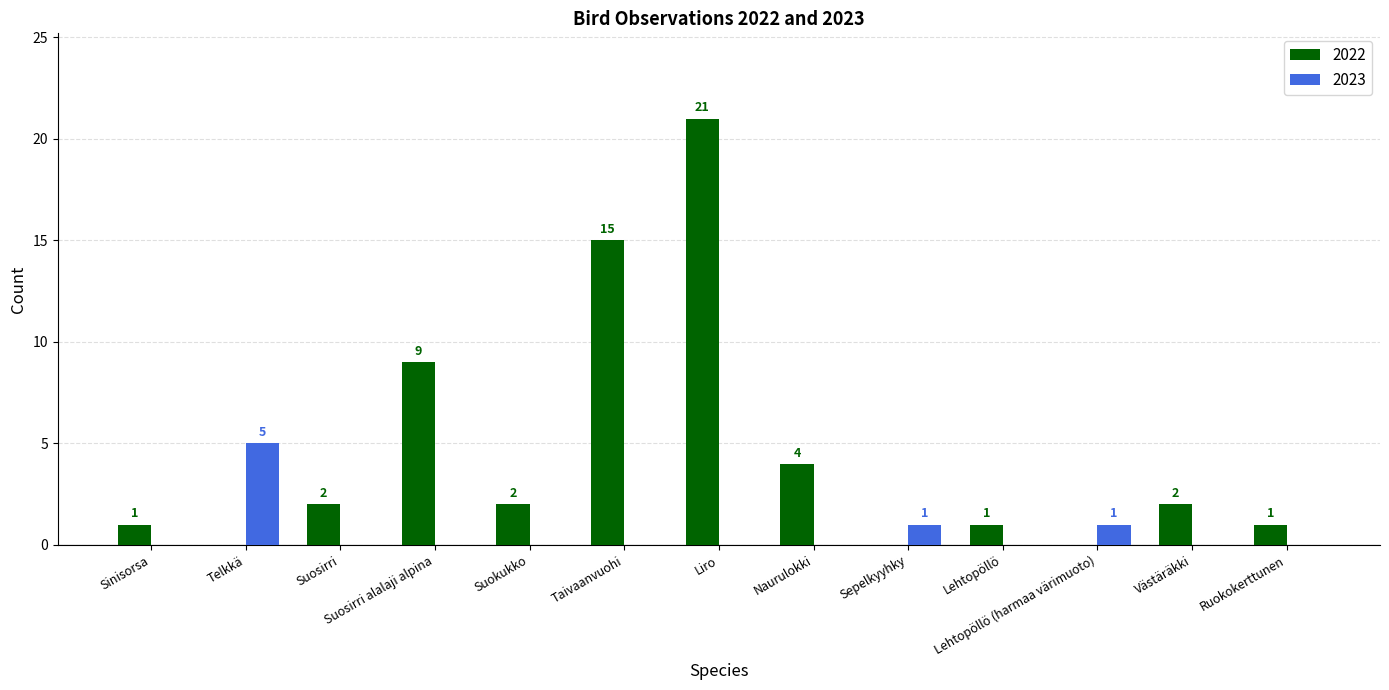

Between Sepelkyyhky and Västäräkki, which series saw the biggest shift?

2022